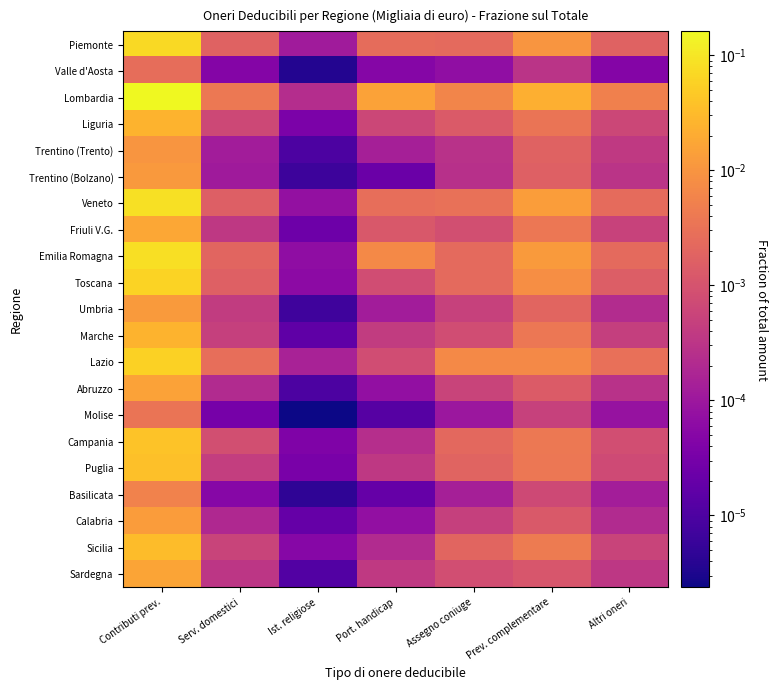

Which series changed the most between Contributi prev. and Serv. domestici?

Lombardia